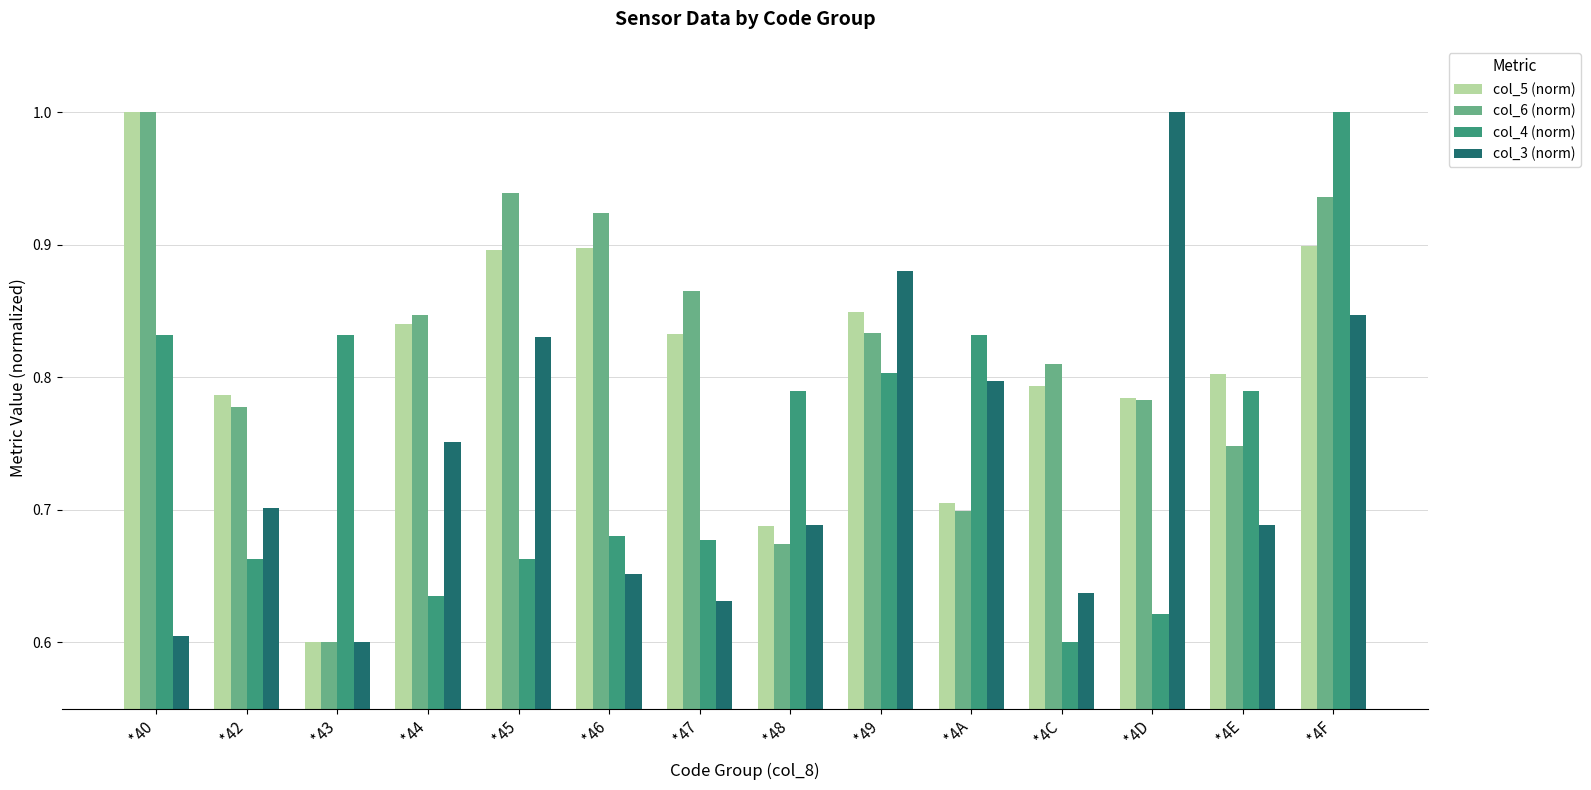

What is the maximum value for col_6 (norm)?

1.0